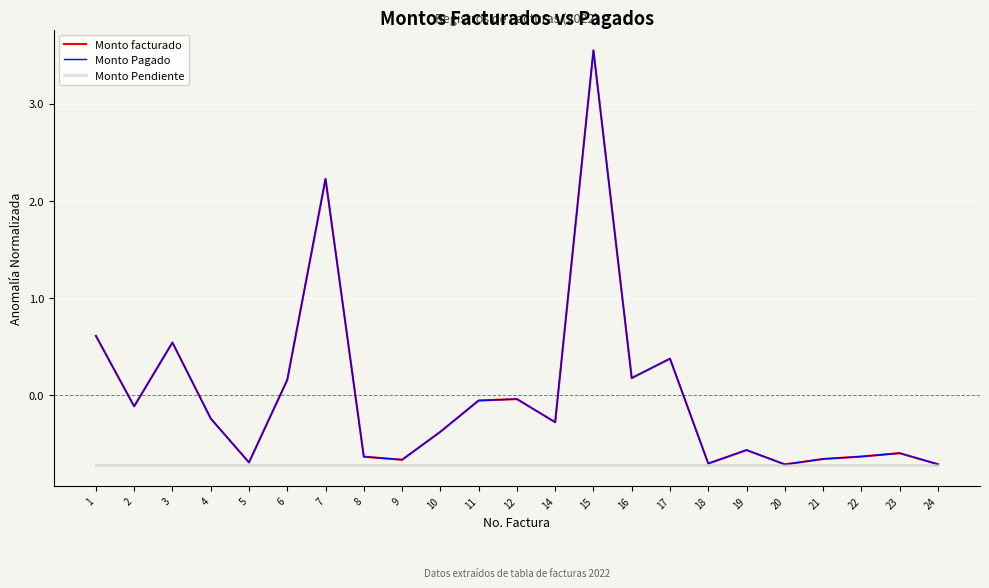

At which category does Monto Pagado reach its first local valley?

2